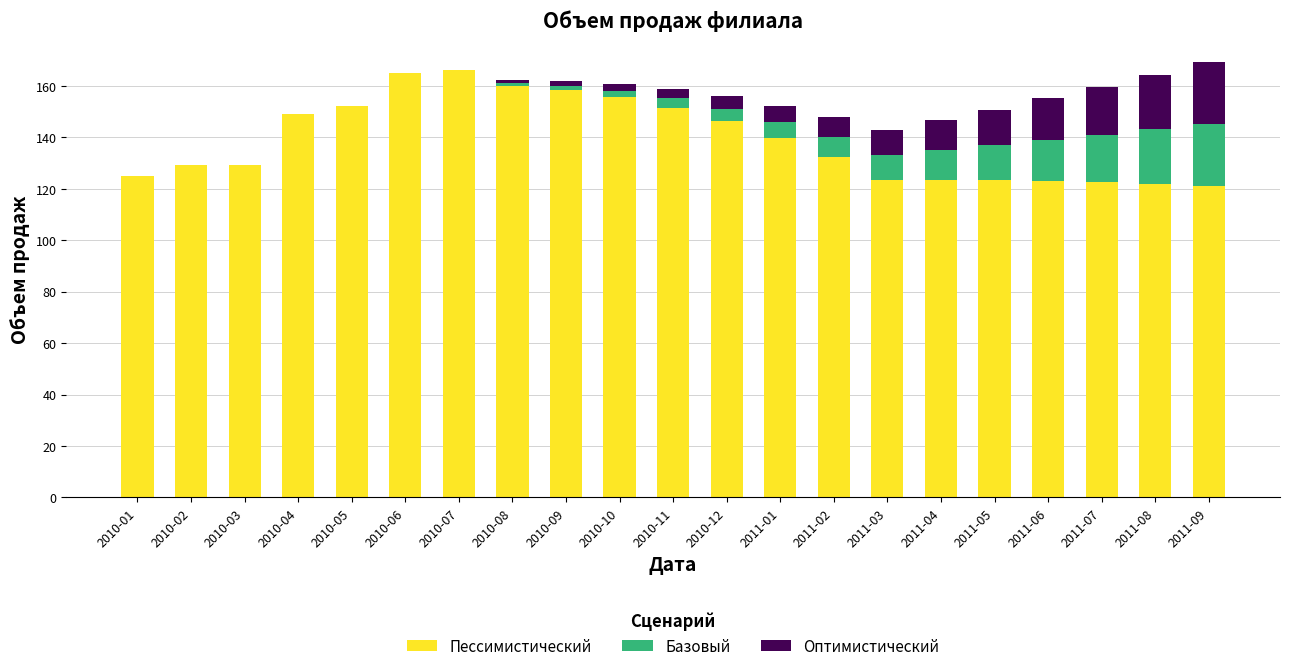

What is the total value across all series at 2010-11?

158.6